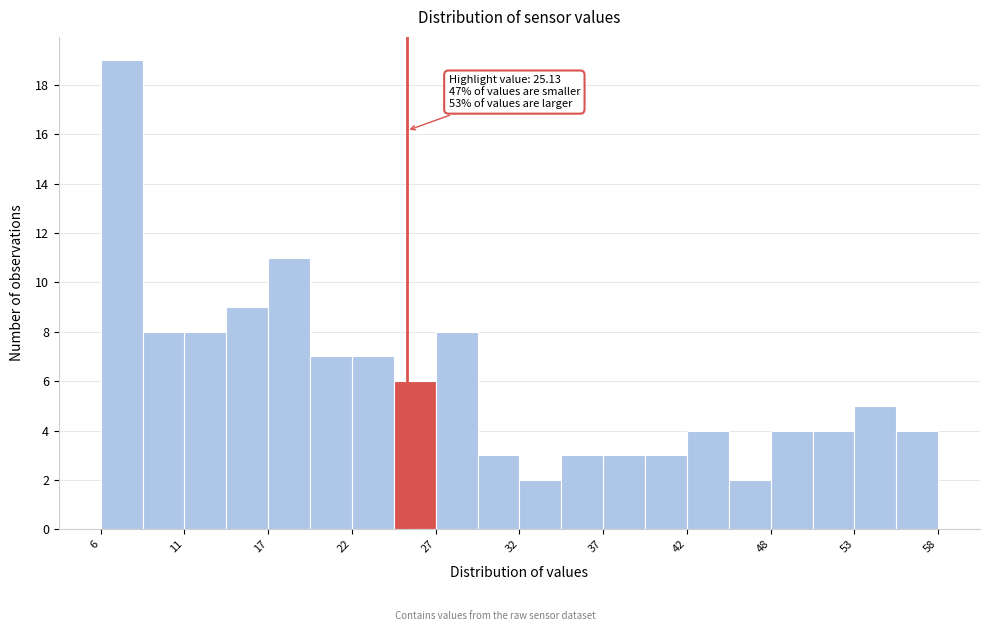

Around what value on the x-axis is the tallest bar? Give the approximate position of its centre, as read against the axis.

7